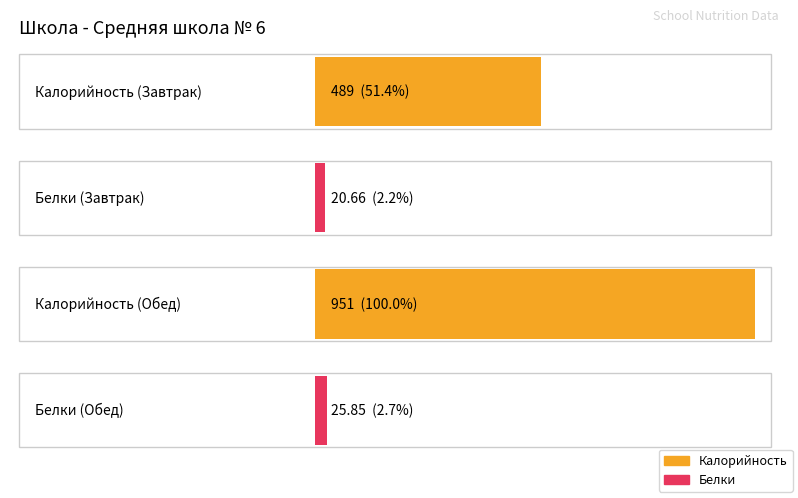

Which series has the largest total across all categories?

Калорийность